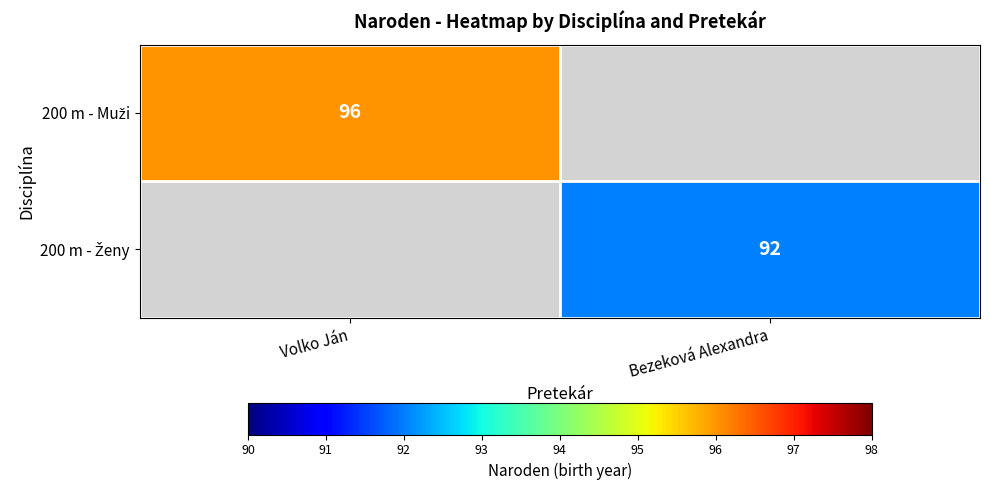

Rank the categories by 200 m - Ženy value from lowest to highest.

Volko Ján, Bezeková Alexandra